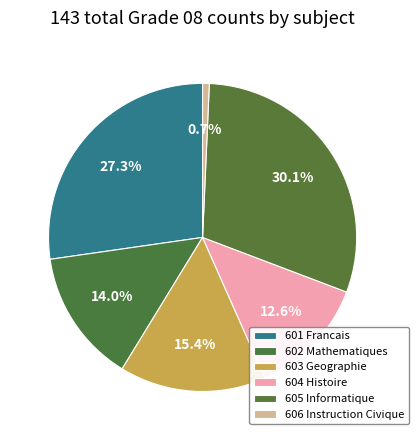

Rank the categories by value from highest to lowest.

605 Informatique, 601 Francais, 603 Geographie, 602 Mathematiques, 604 Histoire, 606 Instruction Civique